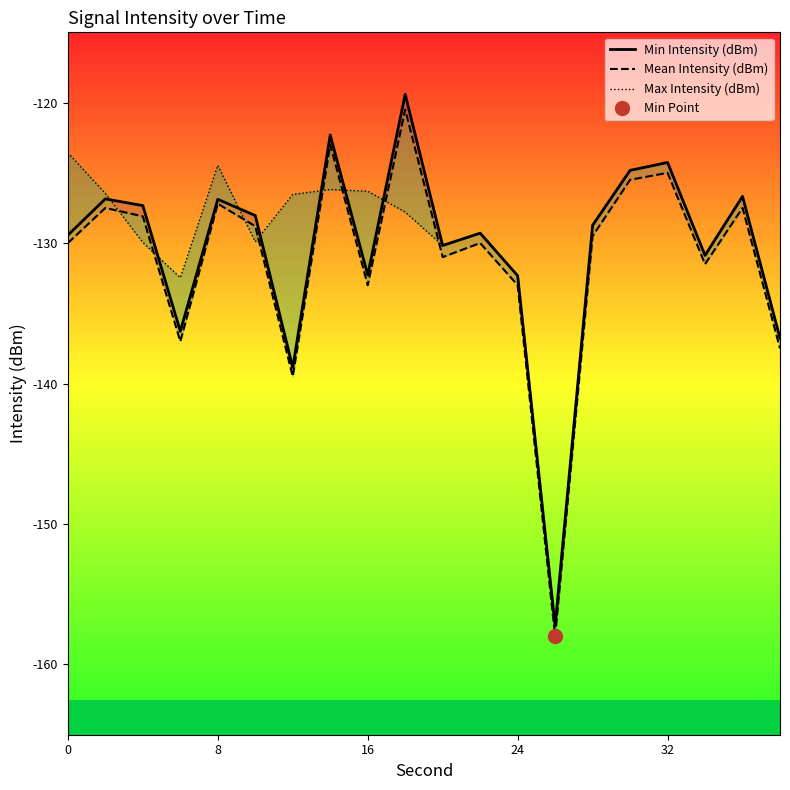

Is it true that Mean Intensity (dBm) equals -86.1 at 19?

False